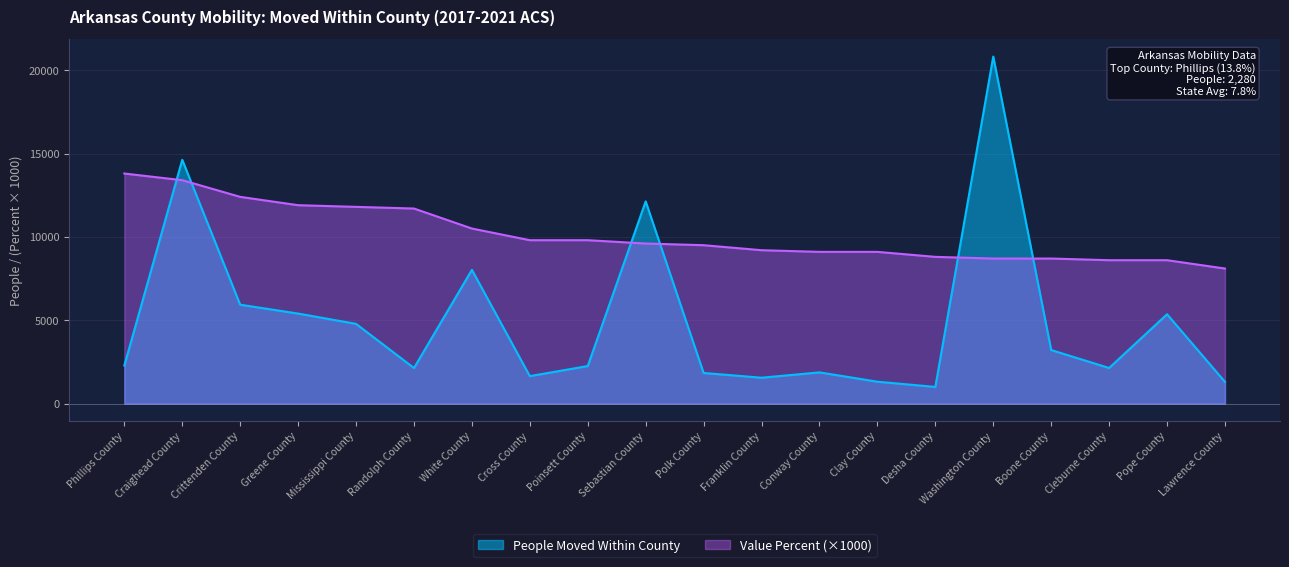

Read the People Moved Within County value at Cross County.

1645